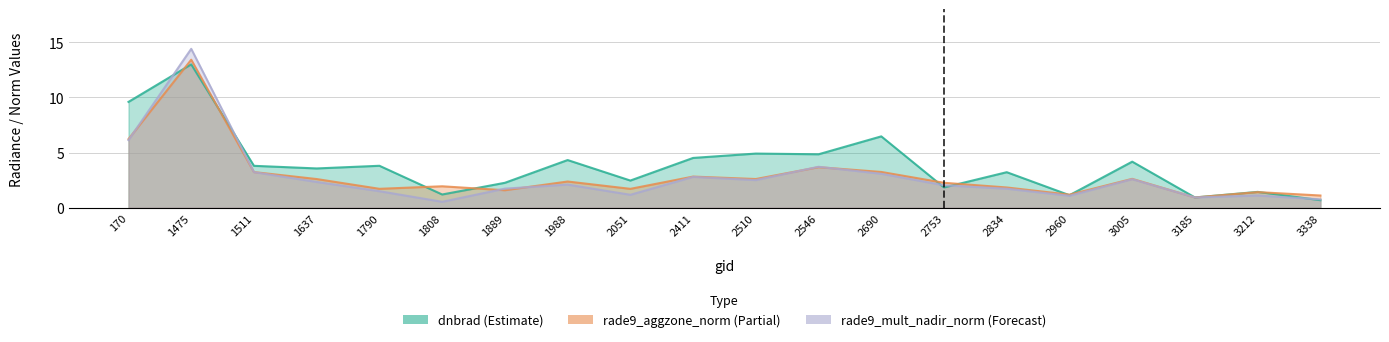

How many data points in rade9_aggzone_norm are less than 2?

9